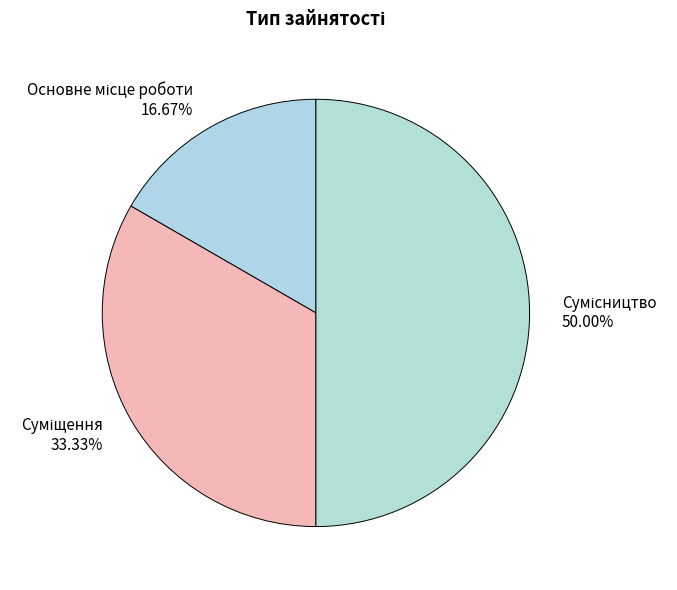

Count the number of slices in the pie.

3